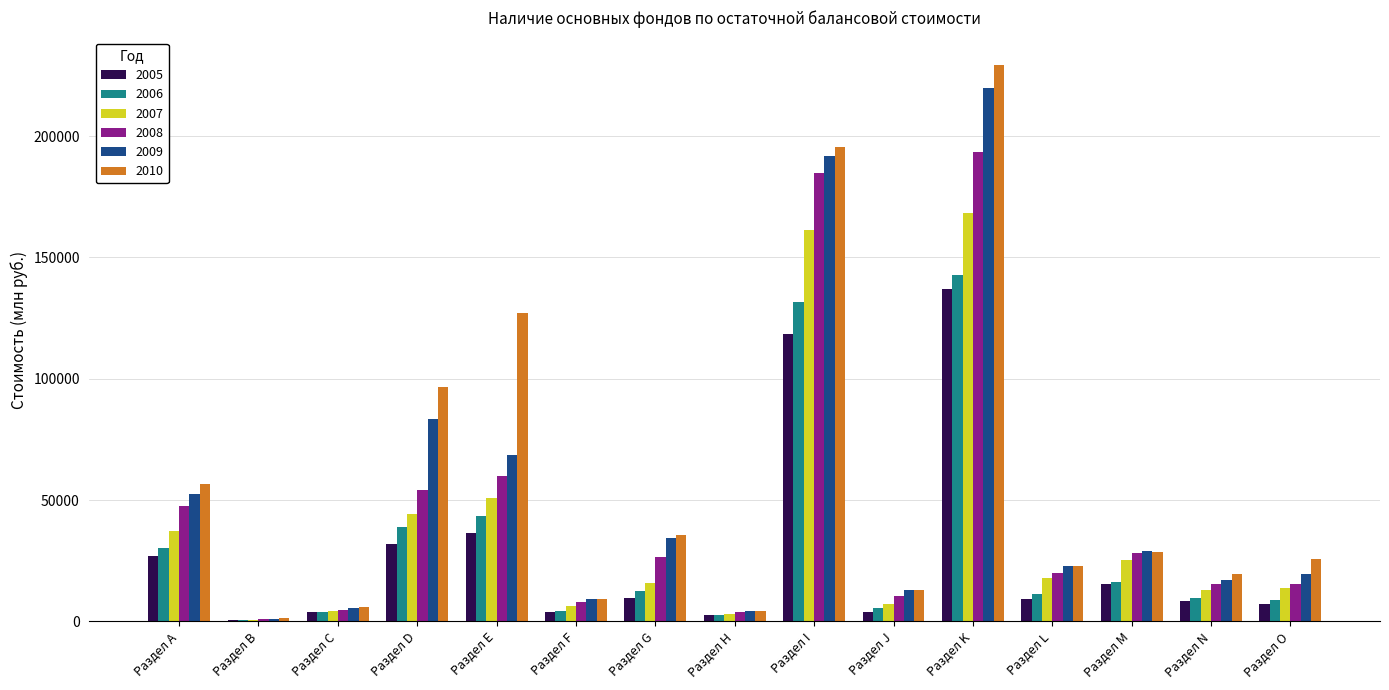

The value of 2009 at Раздел Е is 68404. True or false?

True